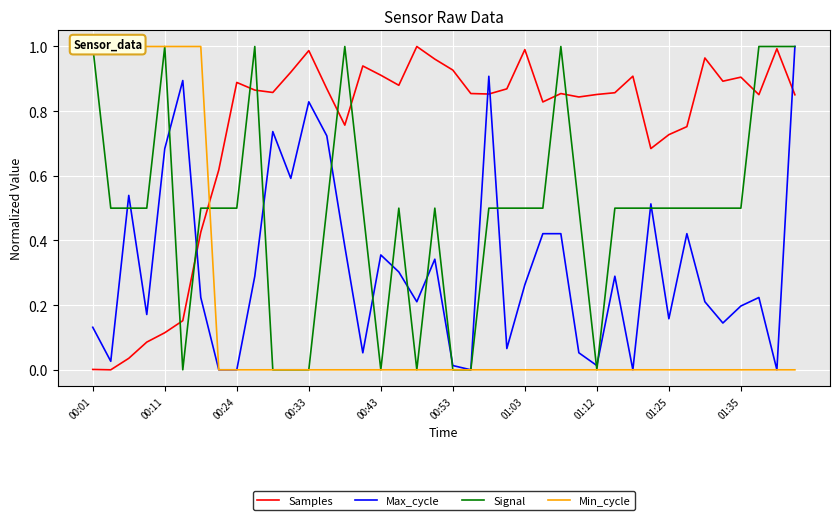

Between 00:01 and 25, which series saw the biggest shift?

Min_cycle